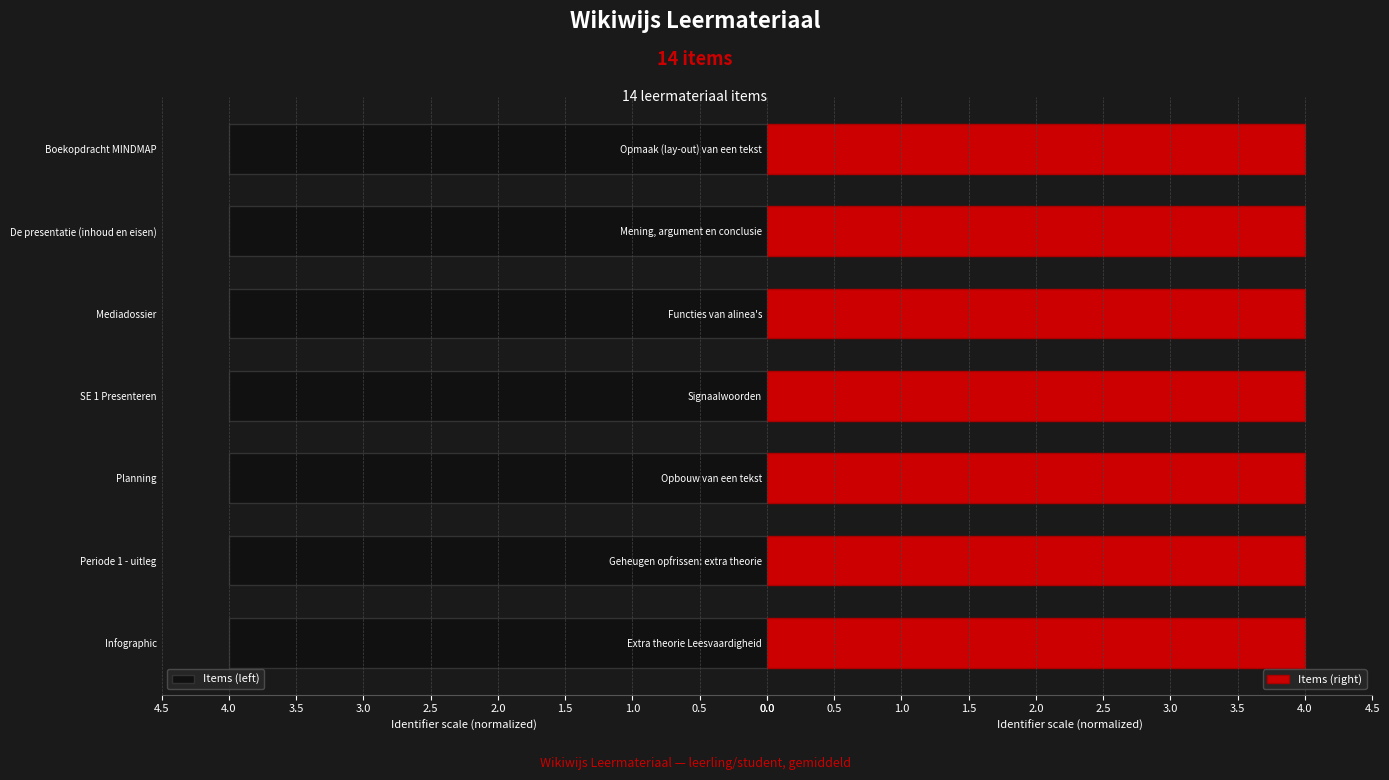

What is the smallest value displayed?

4.0